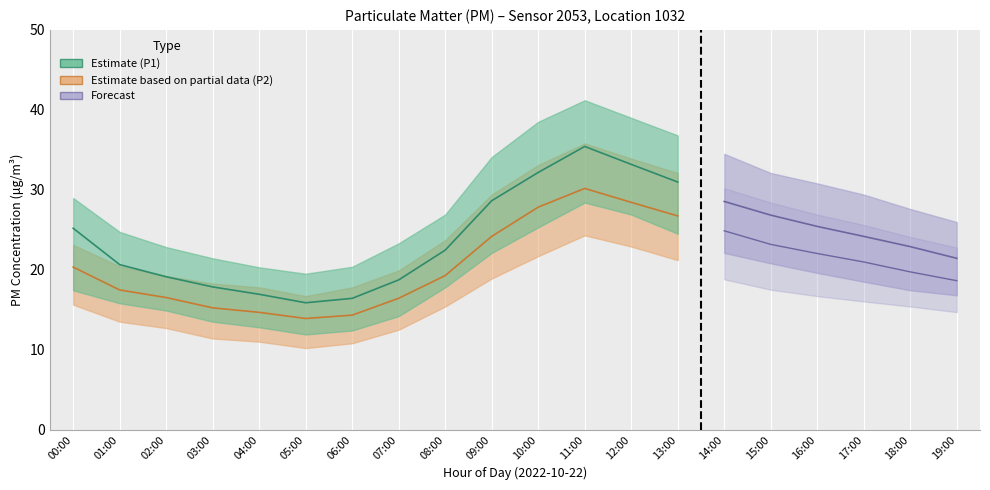

What is the greatest value displayed?

41.2